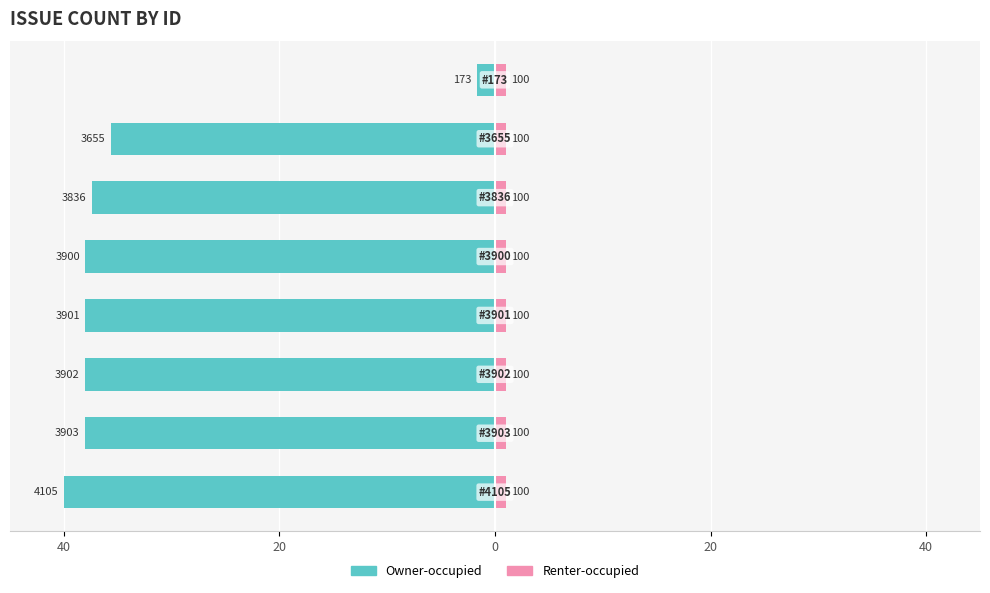

What is the average value of the Owner-occupied series?

-33.3